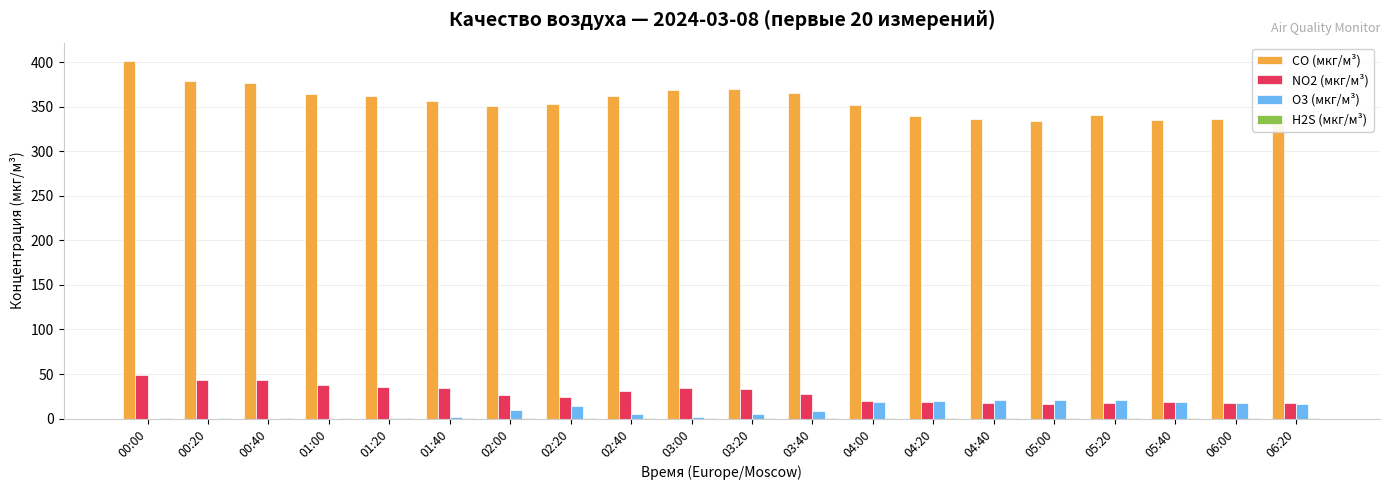

How many distinct data groups are displayed?

4